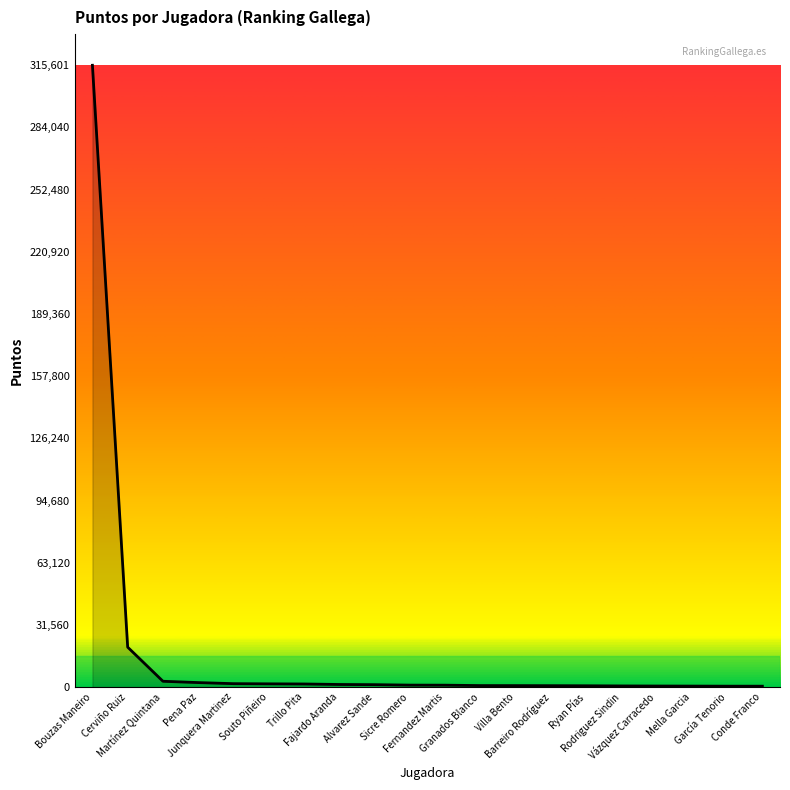

What is the greatest value displayed?

315601